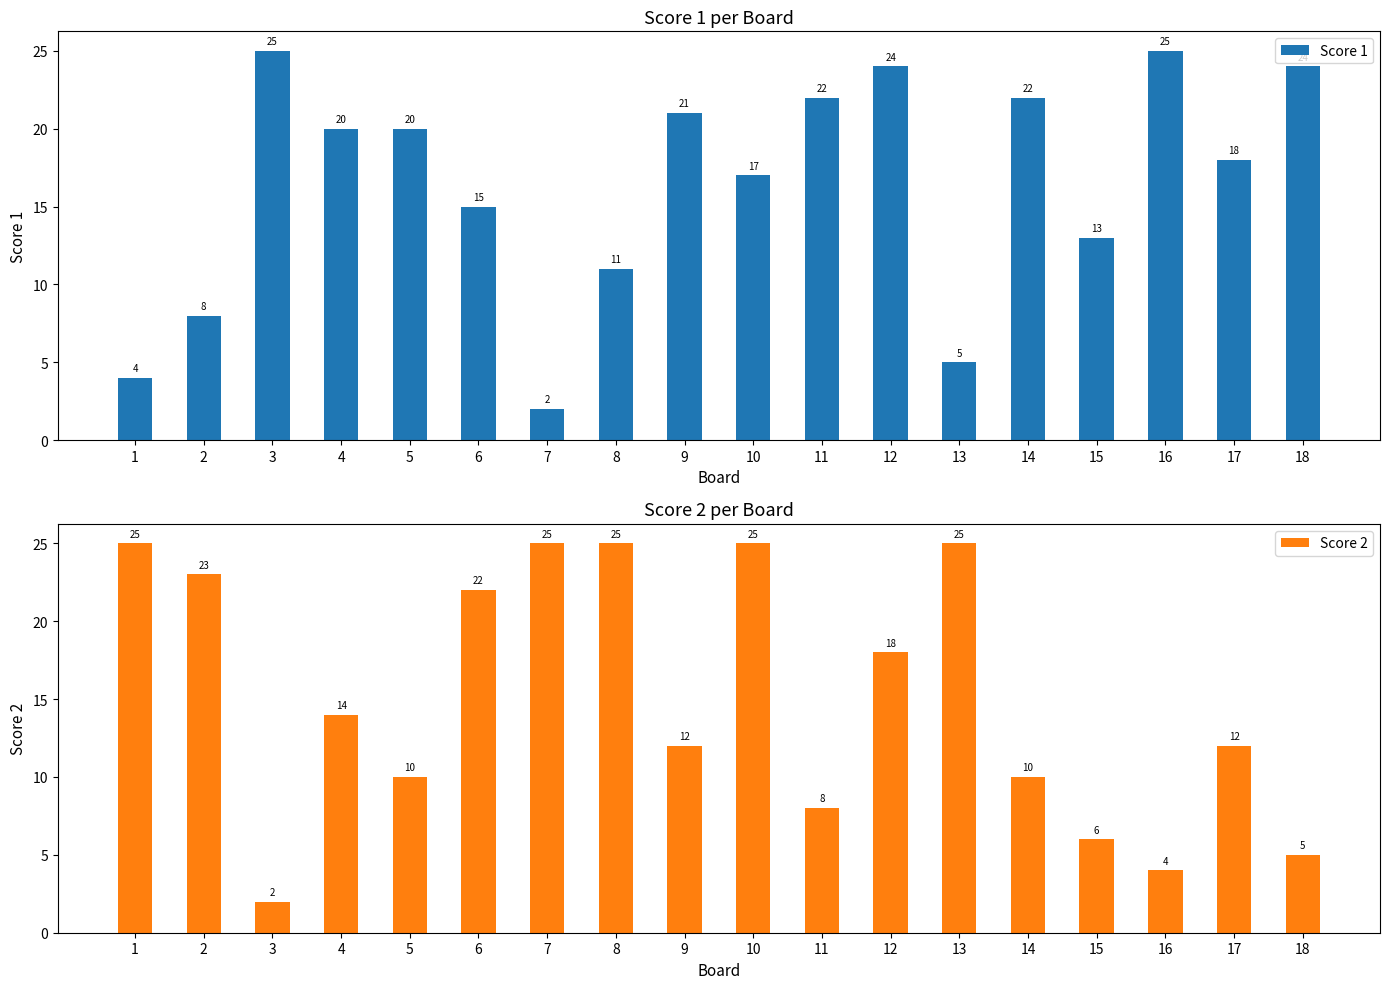

Rank the categories by Score 2 value from highest to lowest.

1, 7, 8, 10, 13, 2, 6, 12, 4, 9, 17, 5, 14, 11, 15, 18, 16, 3